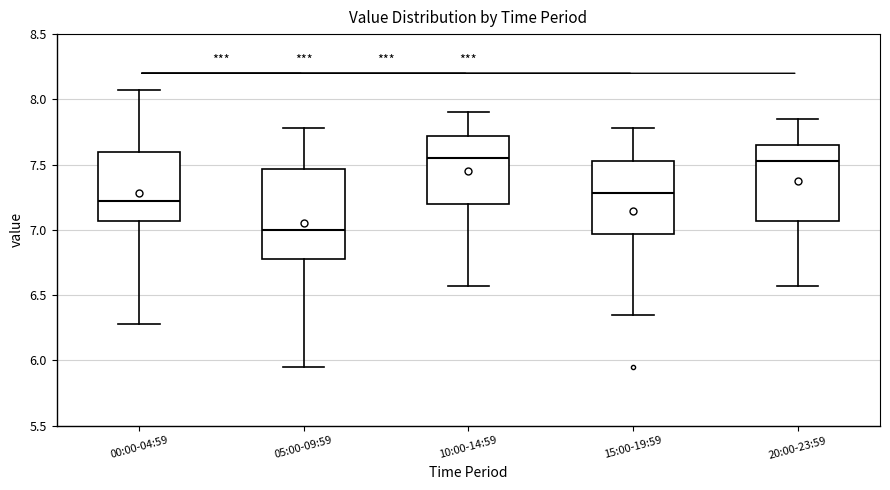

Reading left to right, transcribe this box plot: for each box, give where its median line is, the range the box spans, and where its two whiskers end, as read against the y-axis. The values are not printed on the chart, so give them approximately, as read against the axis.

00:00-04:59: median 7.20, box 7.05 to 7.60, whiskers 6.30 to 8.05
05:00-09:59: median 7.00, box 6.80 to 7.45, whiskers 5.95 to 7.80
10:00-14:59: median 7.55, box 7.20 to 7.70, whiskers 6.55 to 7.90
15:00-19:59: median 7.30, box 6.95 to 7.55, whiskers 6.35 to 7.80
20:00-23:59: median 7.55, box 7.05 to 7.65, whiskers 6.55 to 7.85